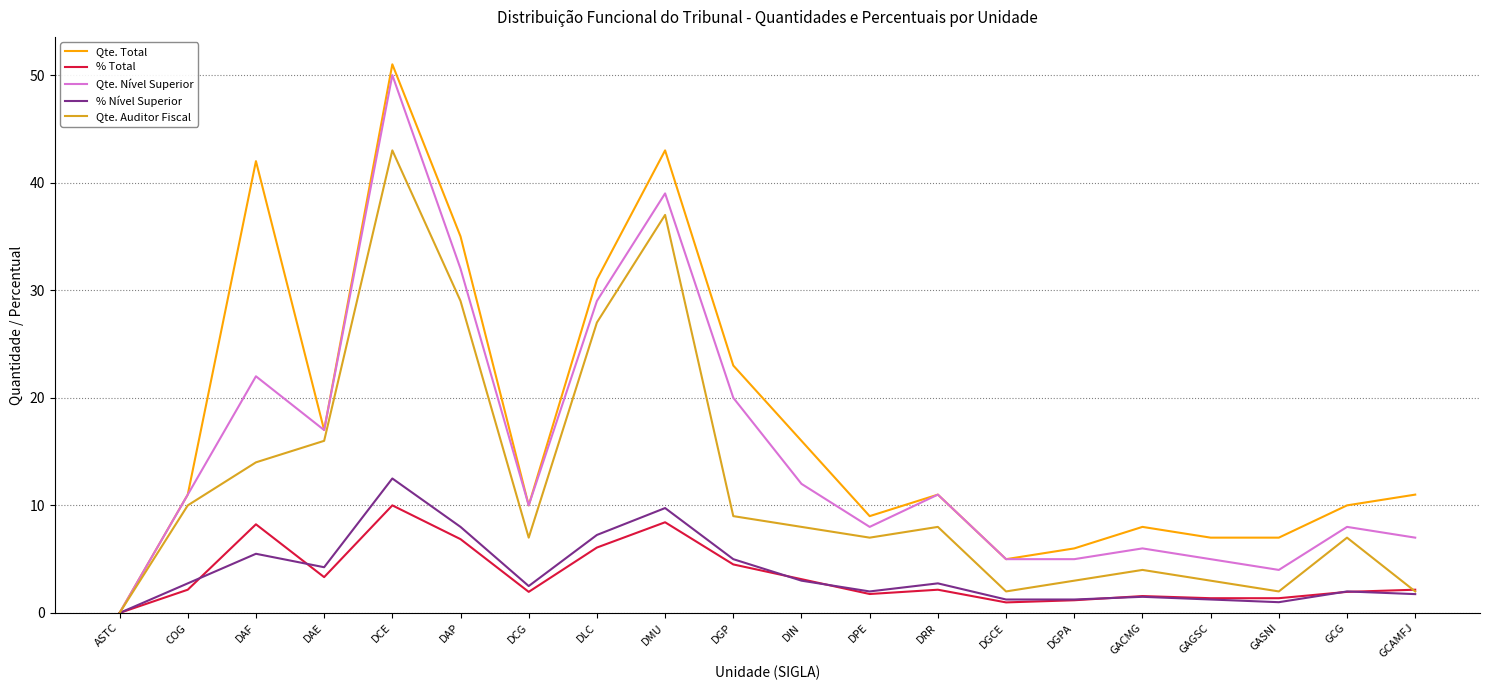

At which label does % Nível Superior reach its peak?

DCE